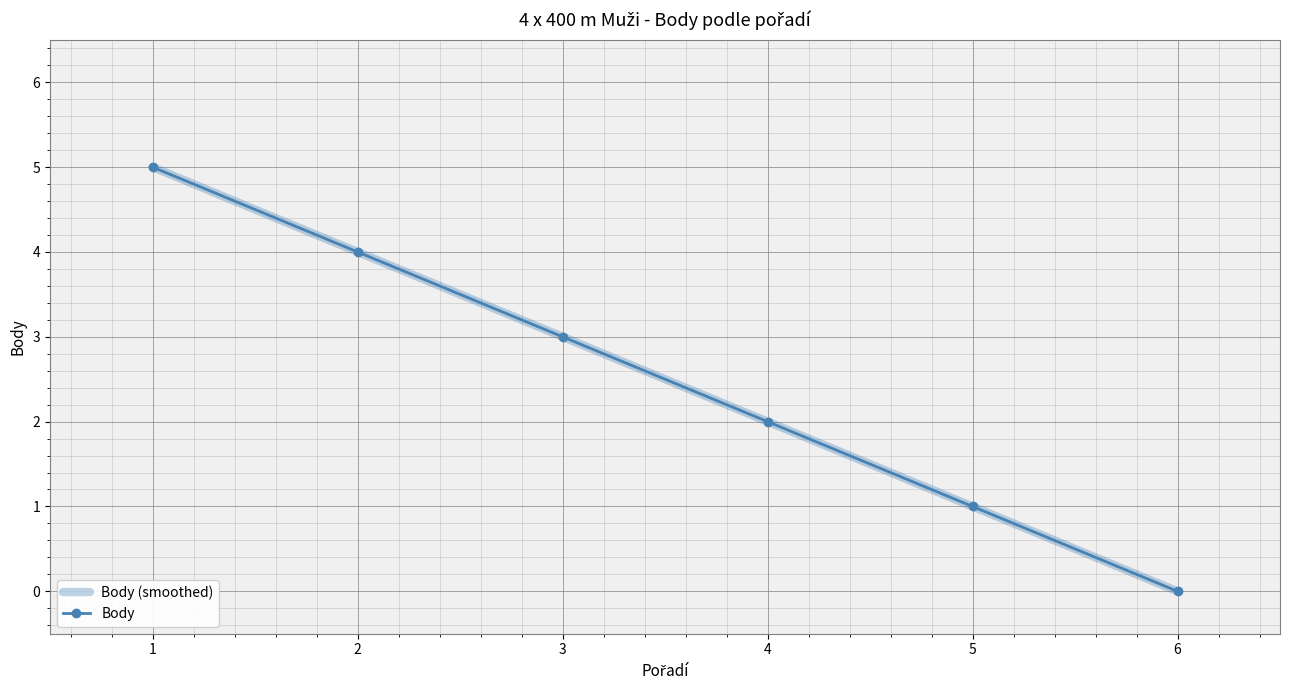

Reading right to left, list all the values displayed in this chart.

Body (smoothed): 6=0	5=1	4=2	3=3	2=4	1=5
Body: 6=0	5=1	4=2	3=3	2=4	1=5